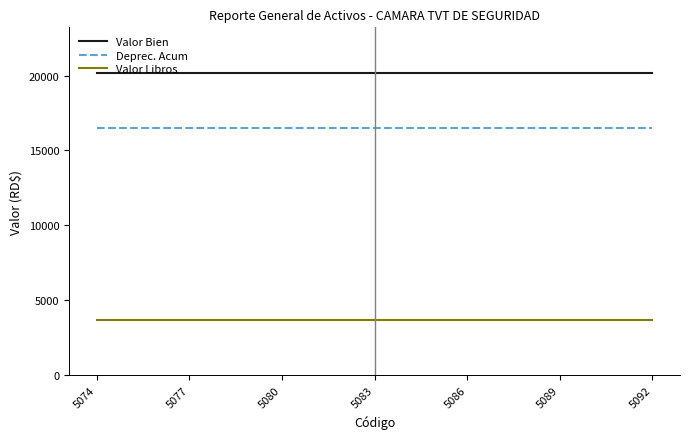

Which series has the largest total across all categories?

Valor Bien